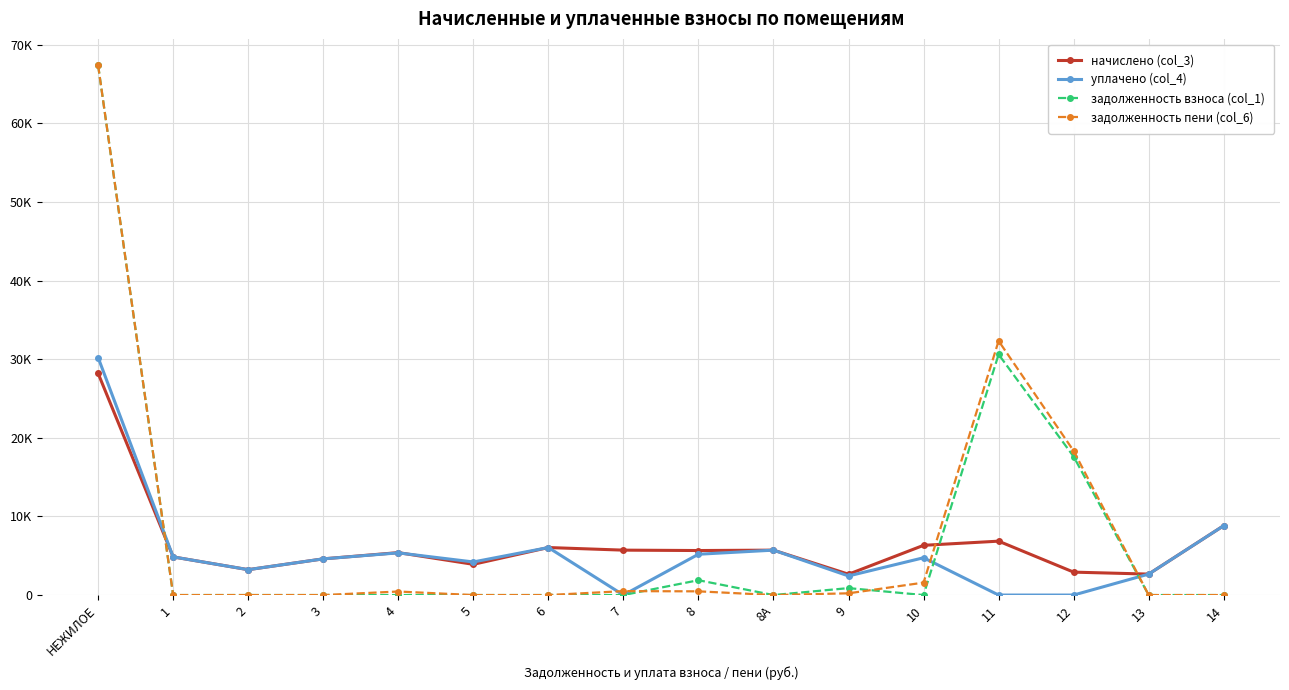

Where do начислено (col_3) and задолженность взноса (col_1) first cross each other?

НЕЖИЛОЕ and 1